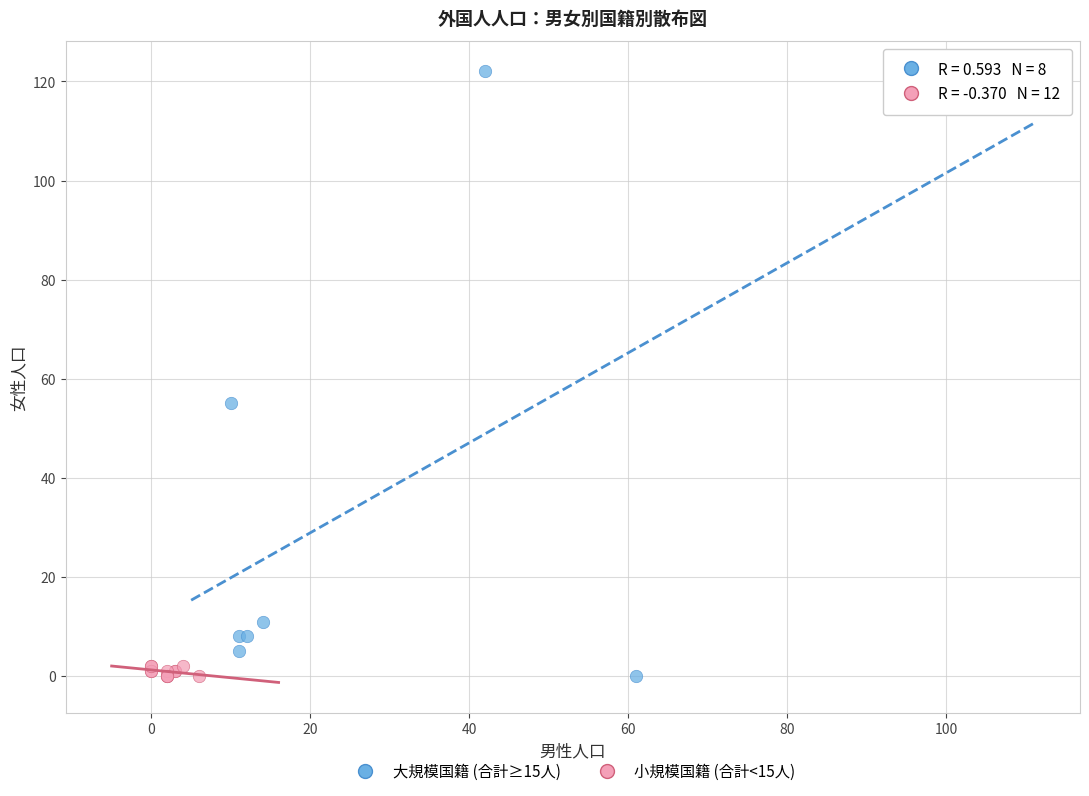

Which series has the widest spread of Y values?

大規模国籍 (合計≥15人)